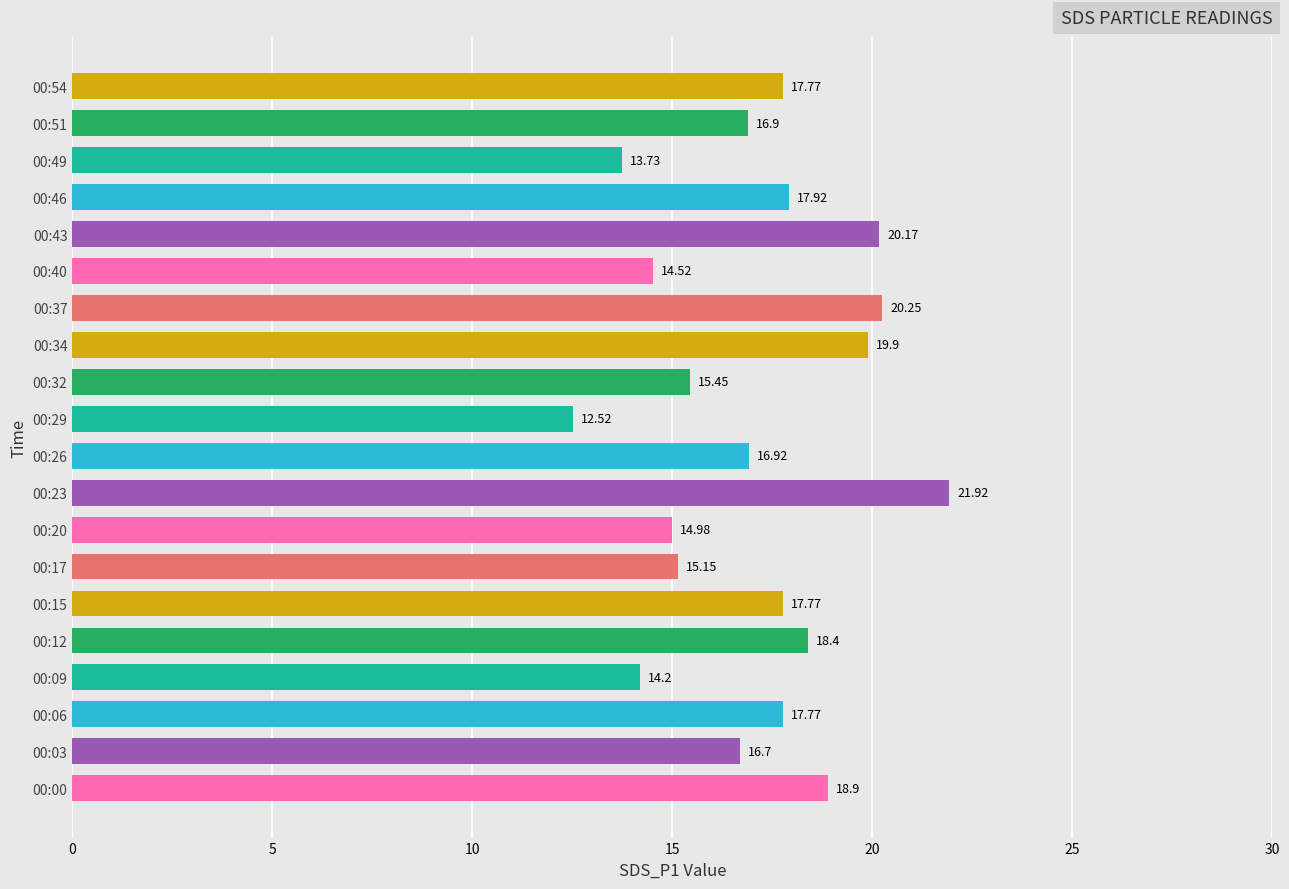

What is the ratio of the value at 00:49 to the value at 00:40?

0.9